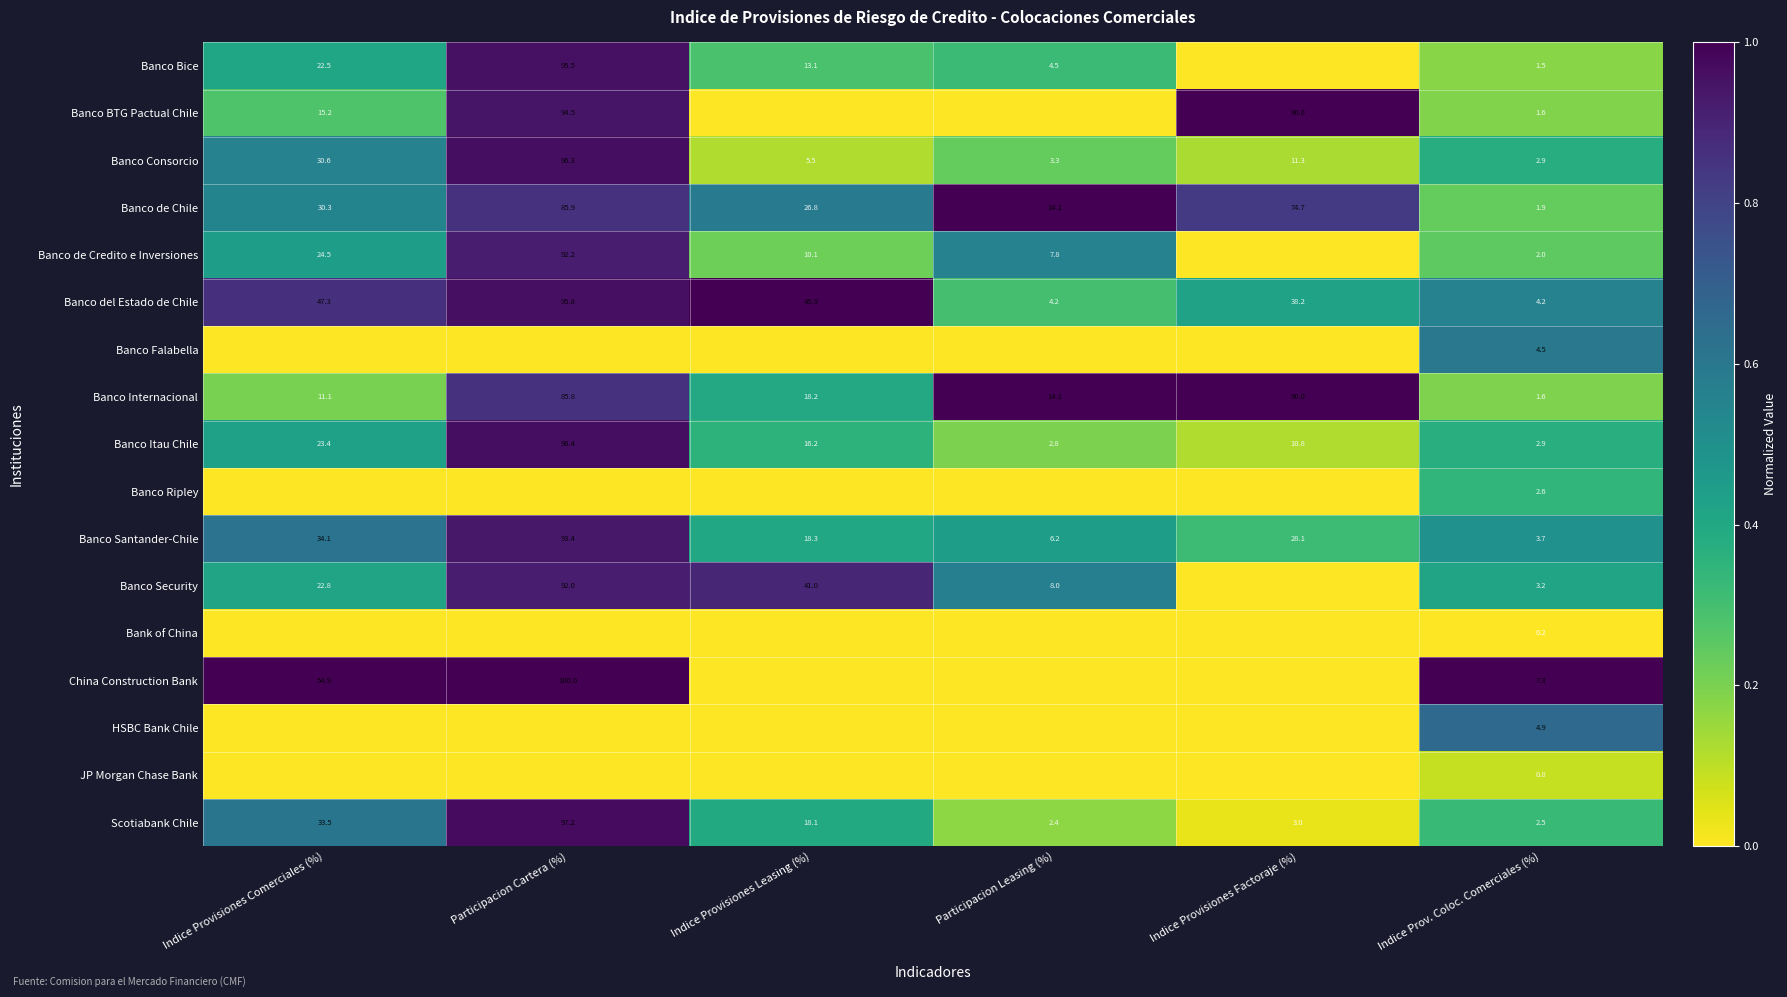

True or false: Banco Consorcio has a value of 11.3 at Indice Provisiones Factoraje (%).

True